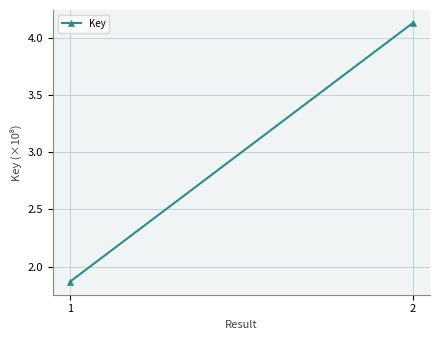

Is this an area chart (filled region under the line)?

No